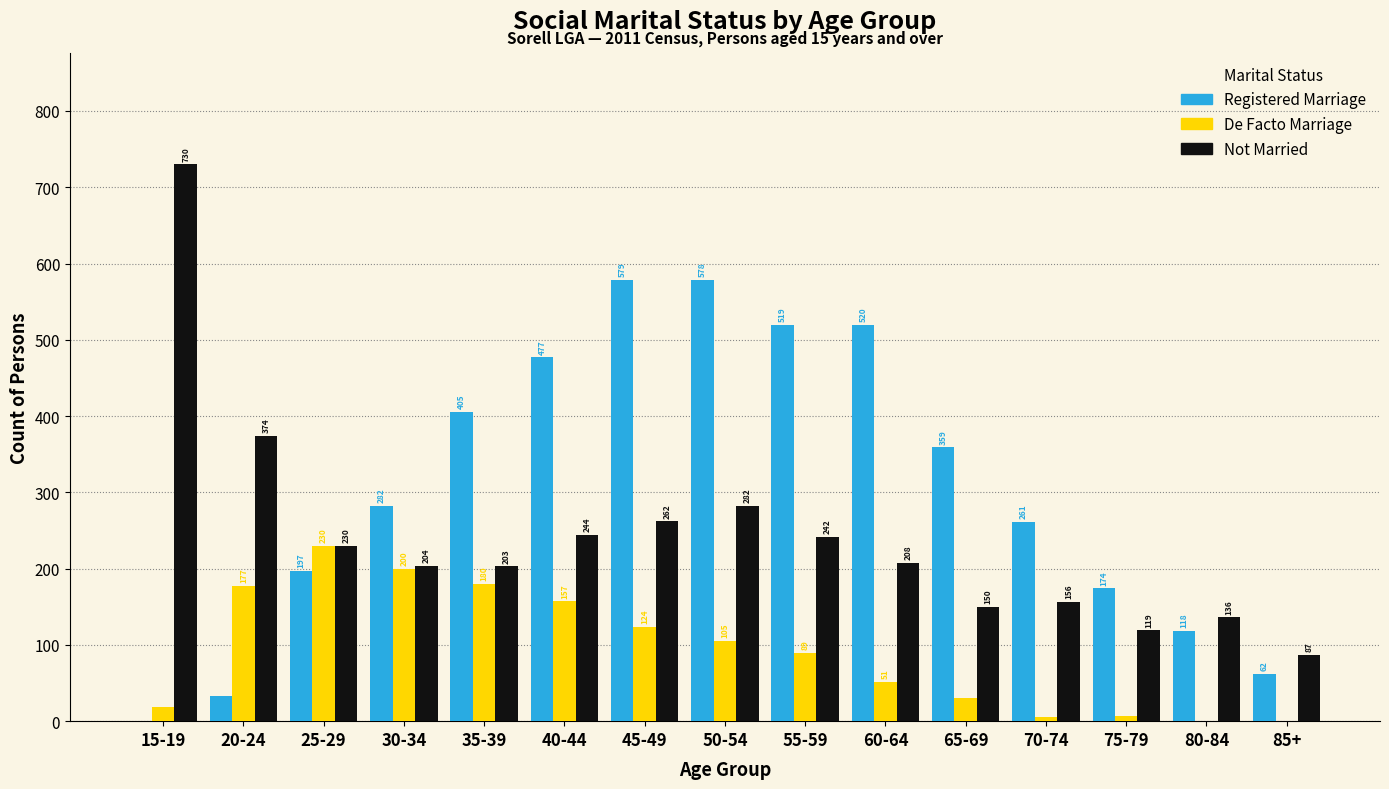

Reading left to right, transcribe all the data shown in this chart.

Registered Marriage: 15-19=0	20-24=33	25-29=197	30-34=282	35-39=405	40-44=477	45-49=579	50-54=578	55-59=519	60-64=520	65-69=359	70-74=261	75-79=174	80-84=118	85+=62
De Facto Marriage: 15-19=19	20-24=177	25-29=230	30-34=200	35-39=180	40-44=157	45-49=124	50-54=105	55-59=89	60-64=51	65-69=30	70-74=6	75-79=7	80-84=0	85+=0
Not Married: 15-19=730	20-24=374	25-29=230	30-34=204	35-39=203	40-44=244	45-49=262	50-54=282	55-59=242	60-64=208	65-69=150	70-74=156	75-79=119	80-84=136	85+=87